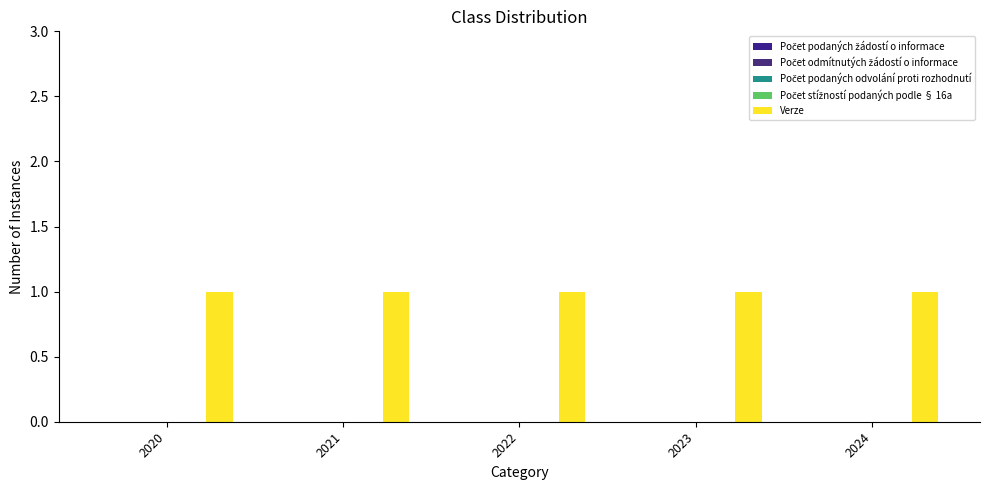

Rank the series at 2020 from lowest to highest value.

Počet podaných žádostí o informace, Počet odmítnutých žádostí o informace, Počet podaných odvolání proti rozhodnutí, Počet stížností podaných podle § 16a, Verze